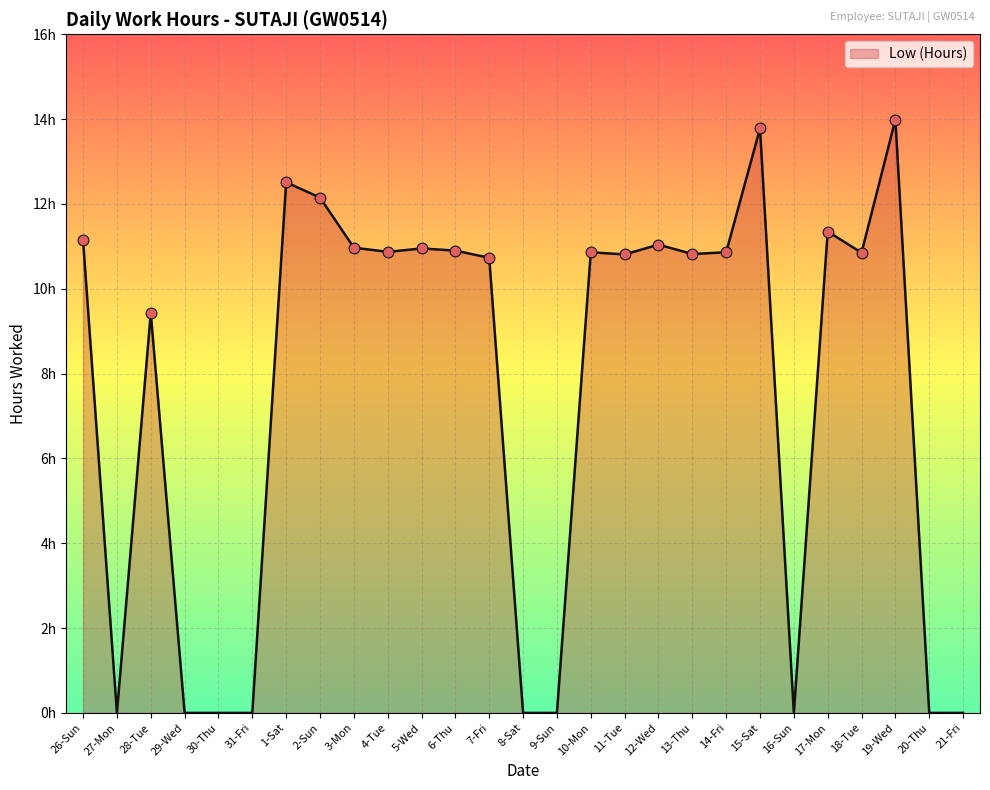

Is this an area chart (filled region under the line)?

Yes